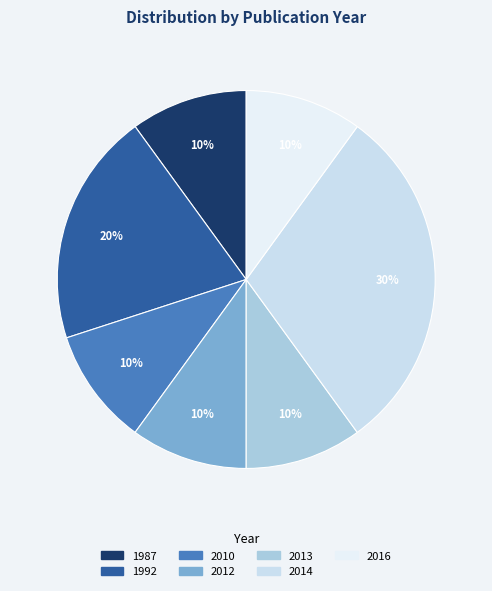

What is the total percentage of 1992 and 1987?

30.0%